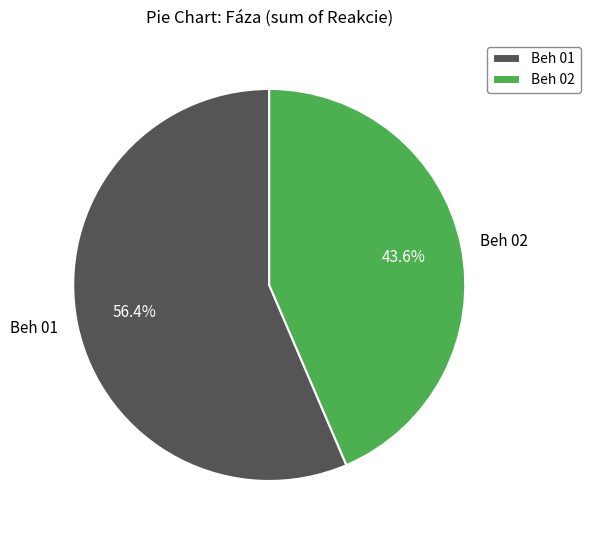

Which category has the smallest portion of the pie?

Beh 02